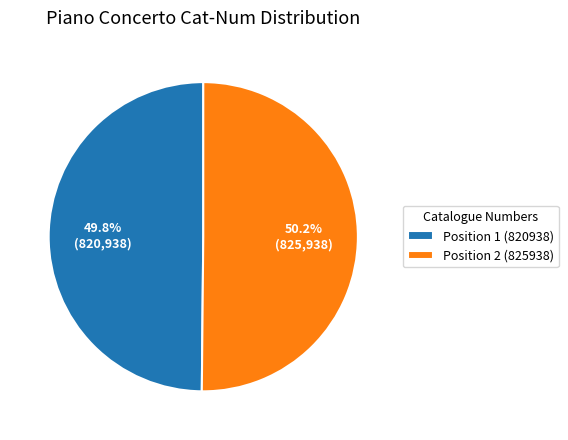

Count the number of slices in the pie.

2